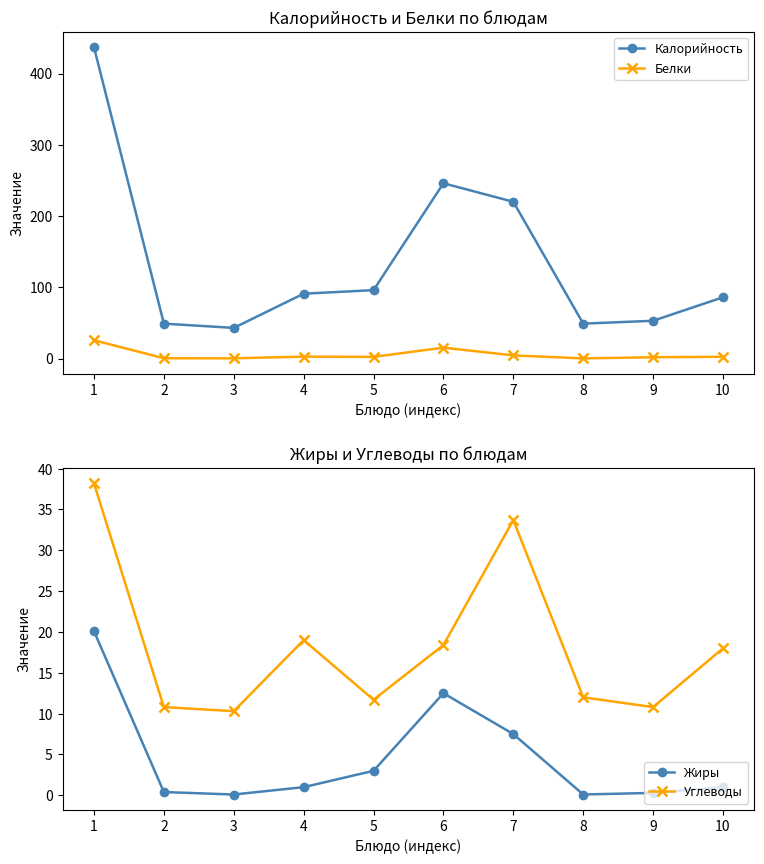

List the labels in order of Жиры value, largest first.

1, 6, 7, 5, 4, 10, 2, 9, 3, 8